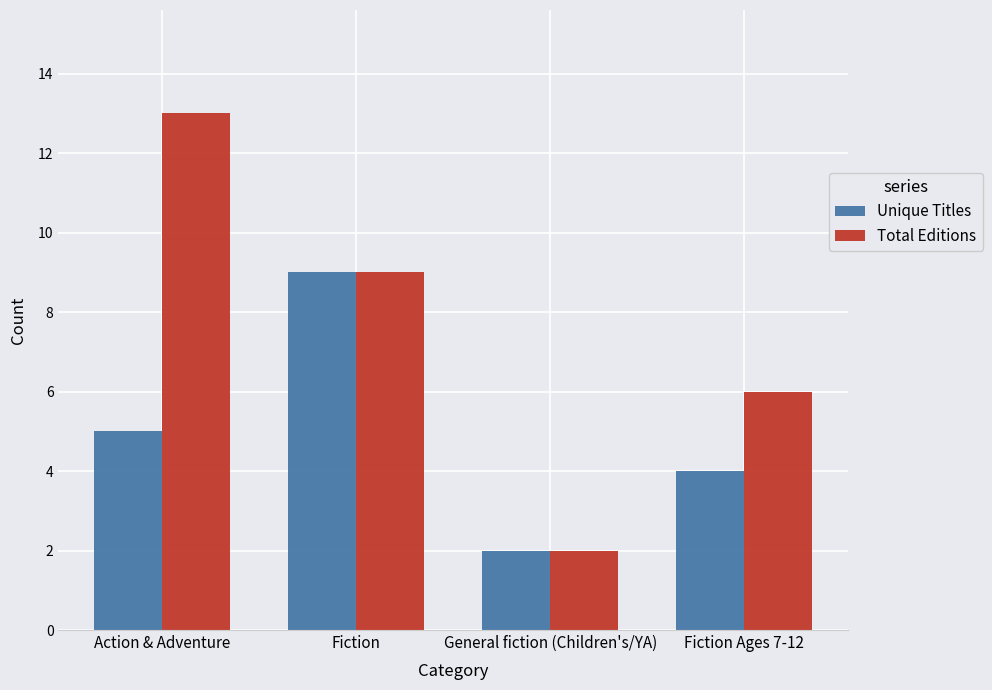

Rank the series by their maximum value, from lowest to highest.

Unique Titles, Total Editions